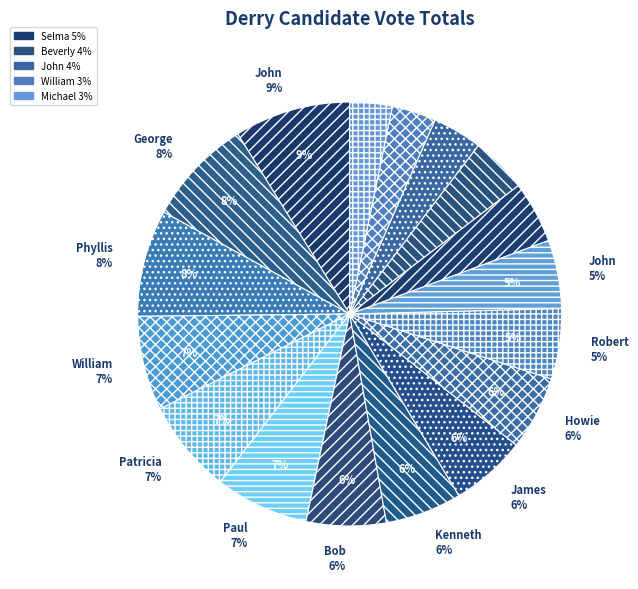

To the nearest percent, what is the average slice percentage?

6%